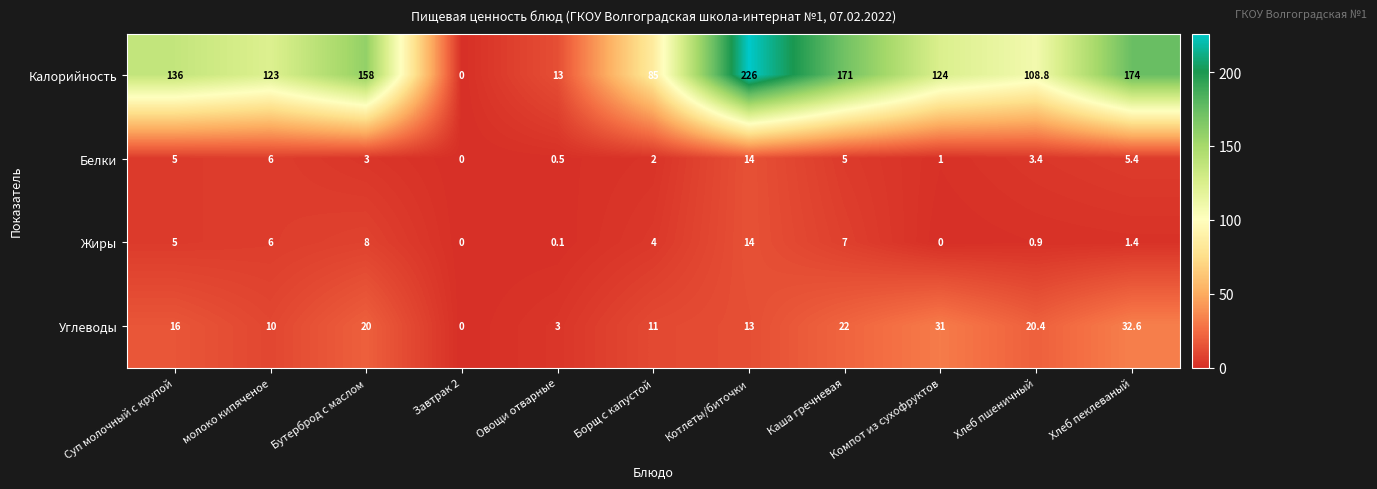

Between Завтрак 2 and Хлеб пеклеваный, which series saw the biggest shift?

Калорийность